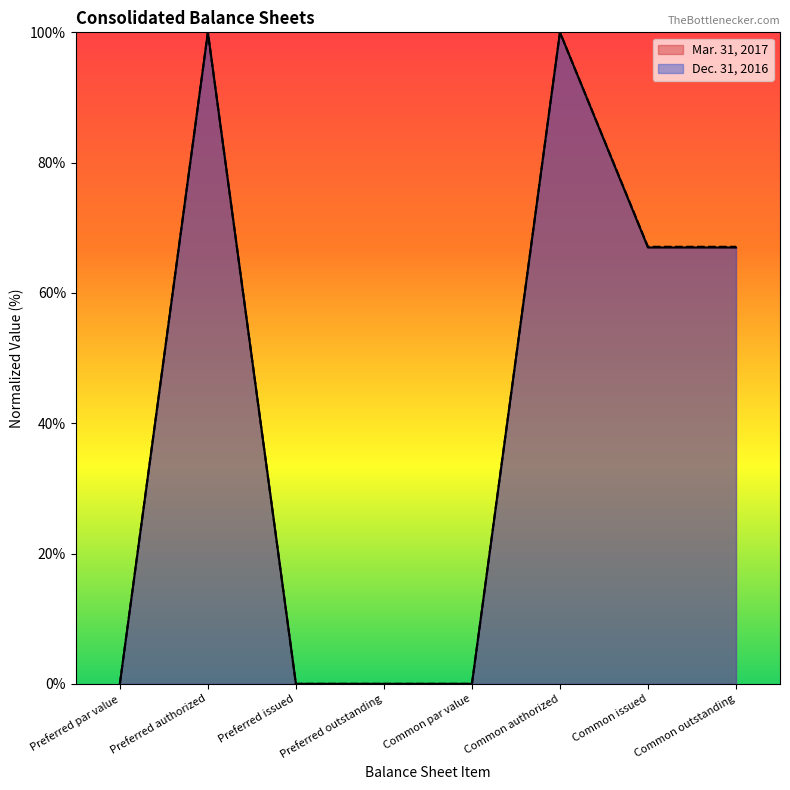

In Mar. 31, 2017, how many points are higher than both neighbors (excluding endpoints)?

2